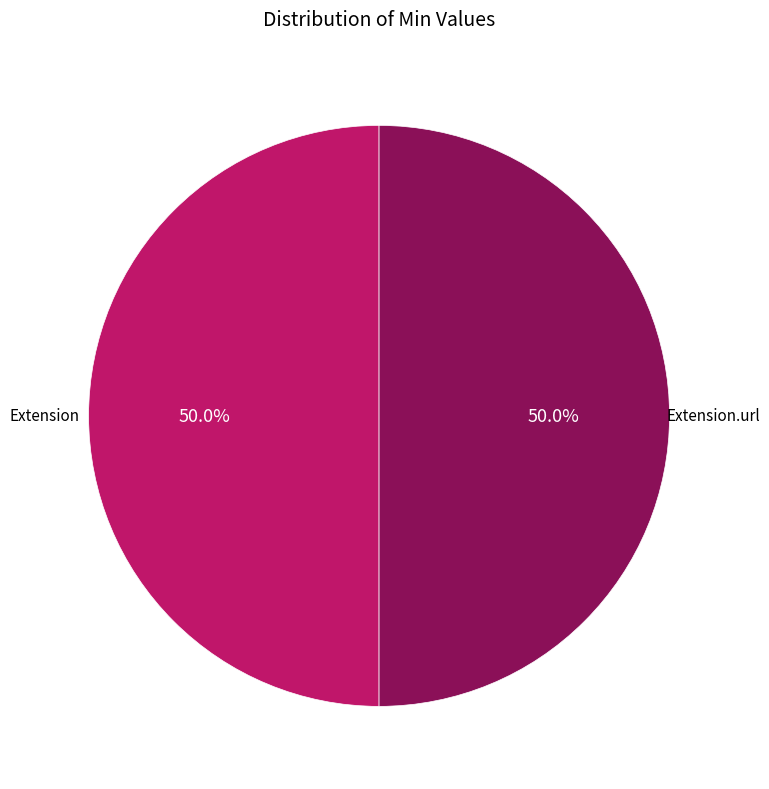

Approximately how many times larger is the value at Extension compared to Extension.url?

1.0